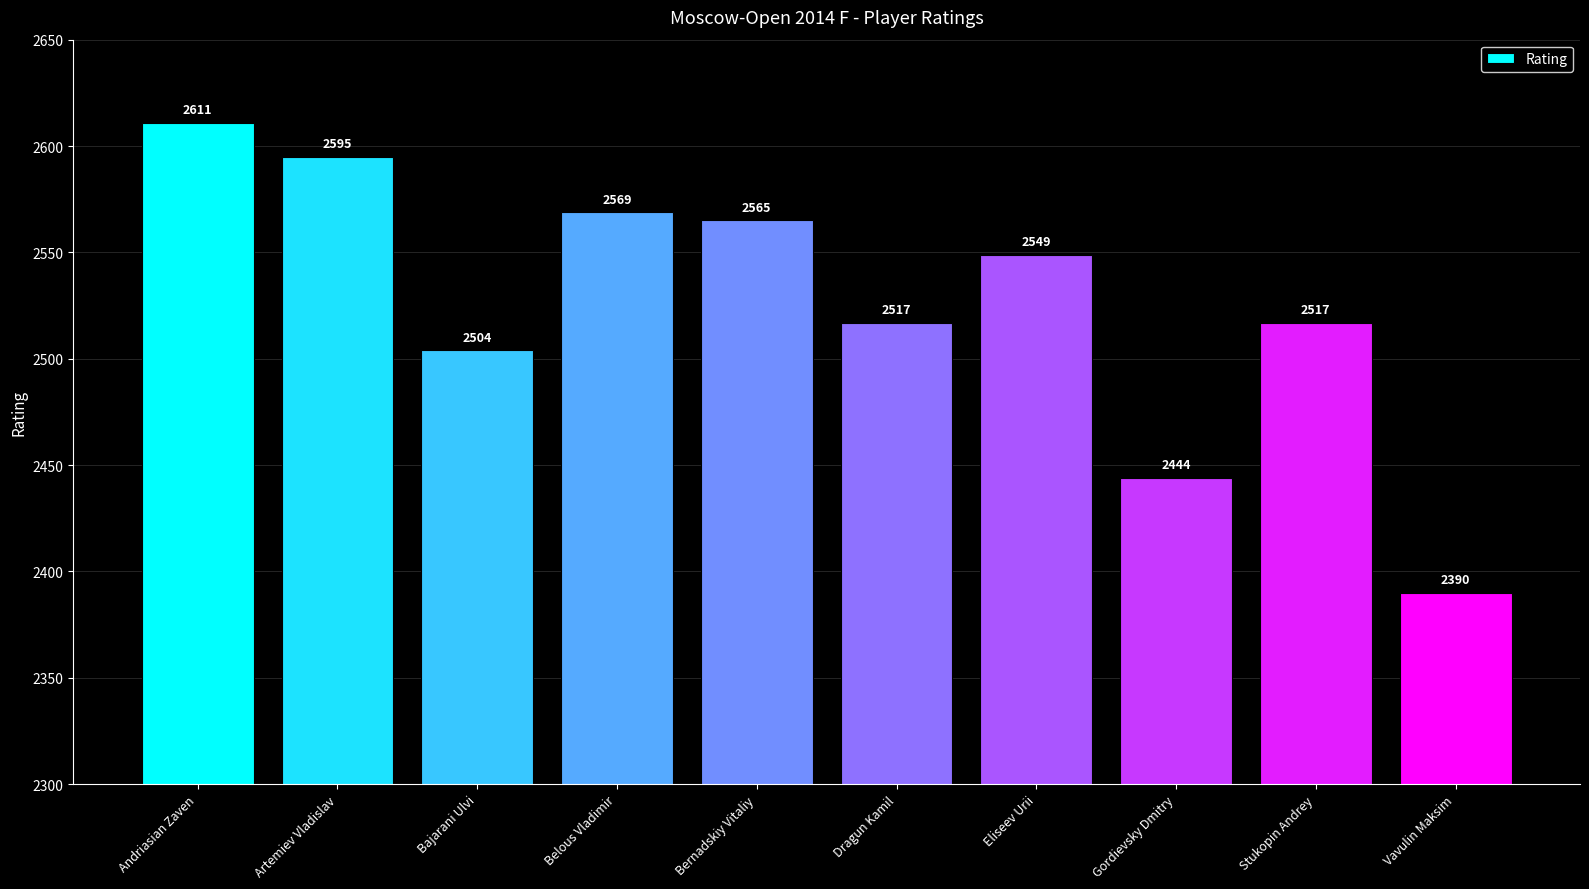

What is the change in value from Artemiev Vladislav to Gordievsky Dmitry?

-151